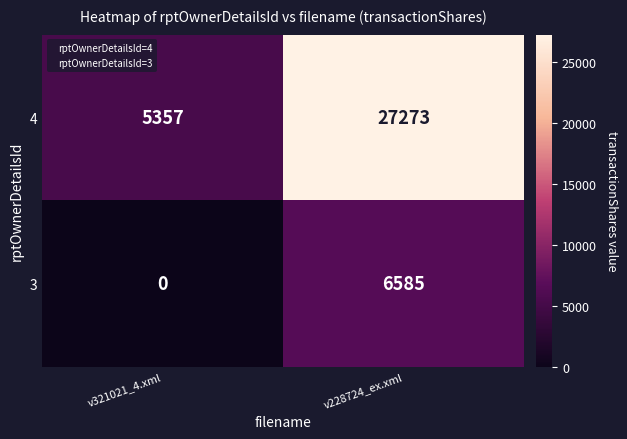

List the labels in order of 3 value, smallest first.

v321021_4.xml, v228724_ex.xml